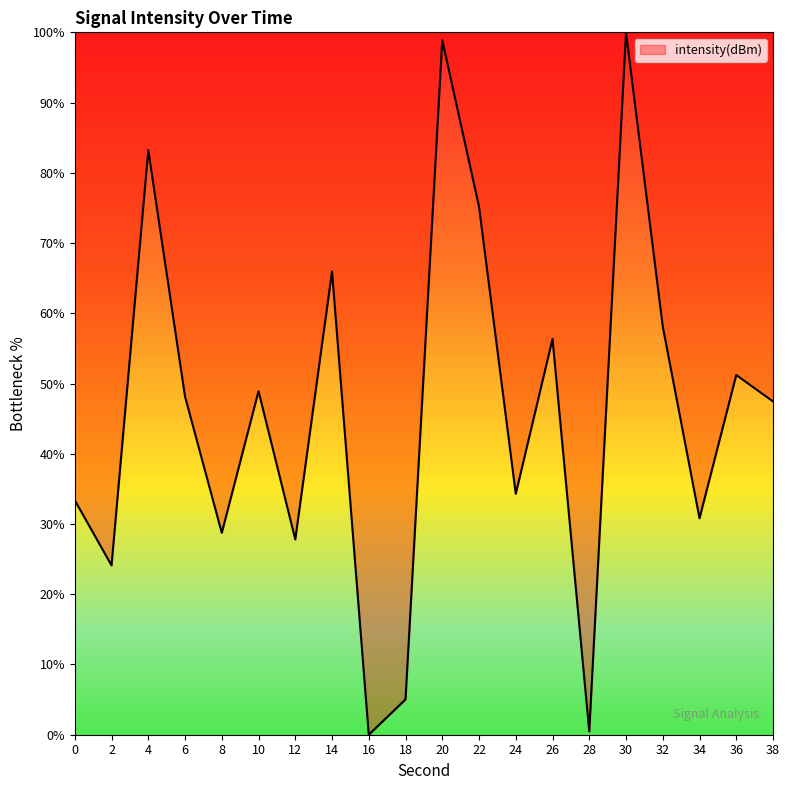

How many values are below 48?

10